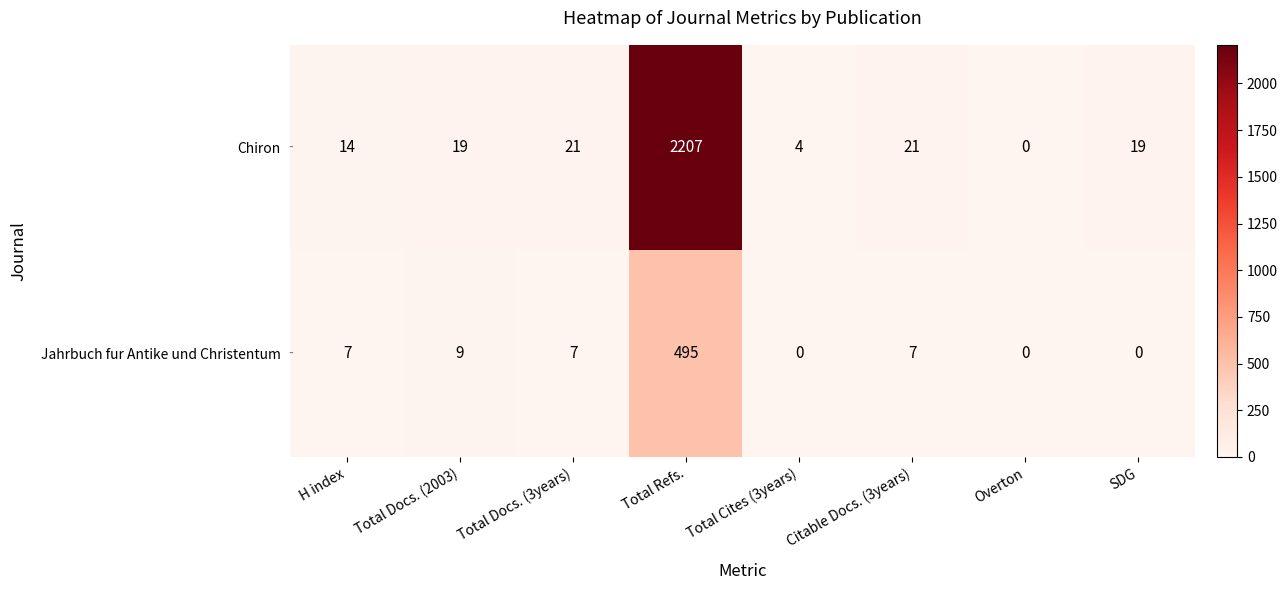

Reading left to right, list all the values displayed in this chart.

Chiron: 14	19	21	2207	4	21	0	19
Jahrbuch fur Antike und Christentum: 7	9	7	495	0	7	0	0